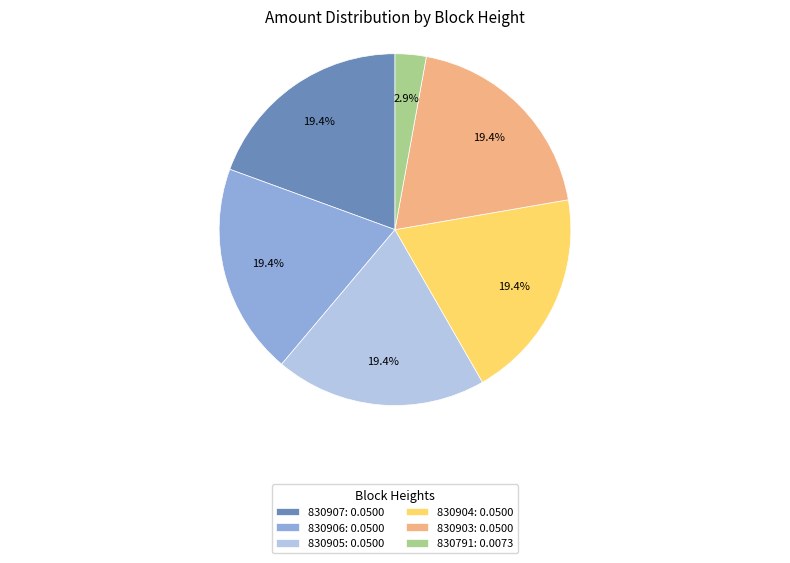

To the nearest percent, what percentage of the pie is 830903?

19%